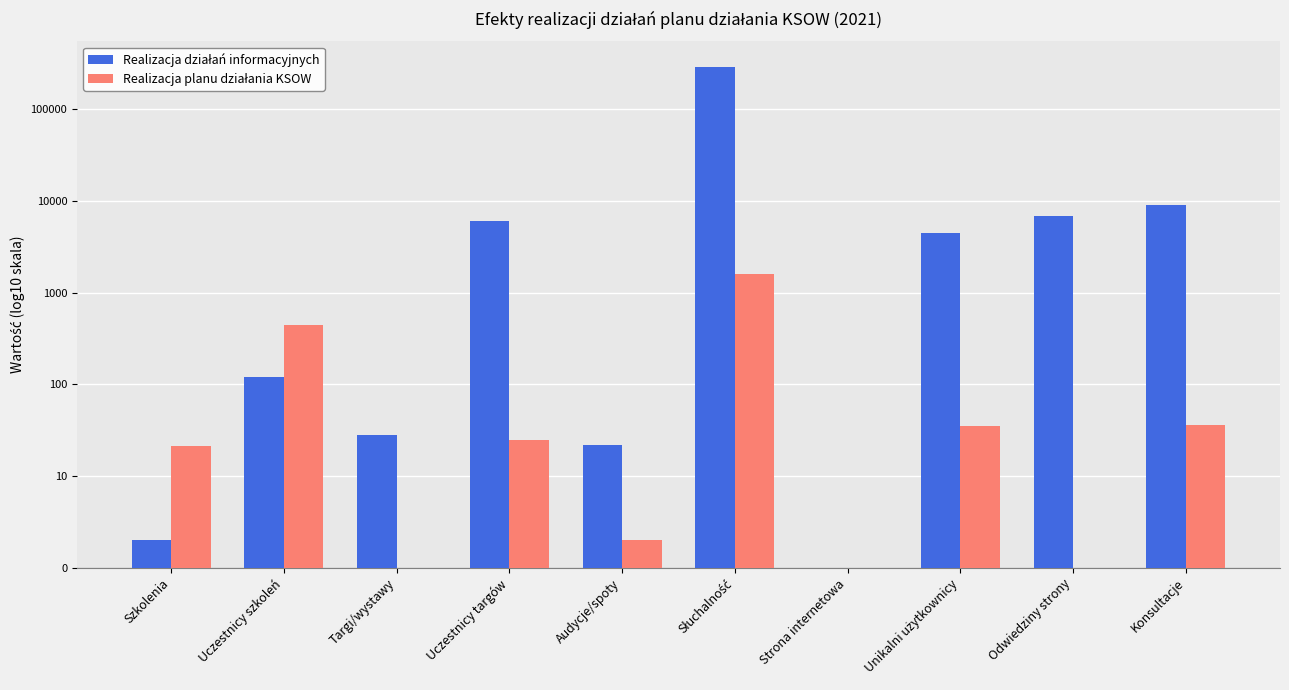

Does the chart contain stacked bars?

No